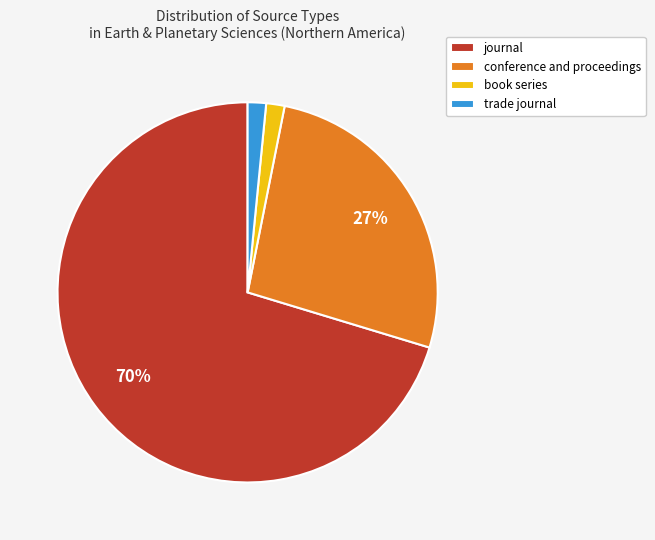

Which category has the biggest portion of the pie?

journal